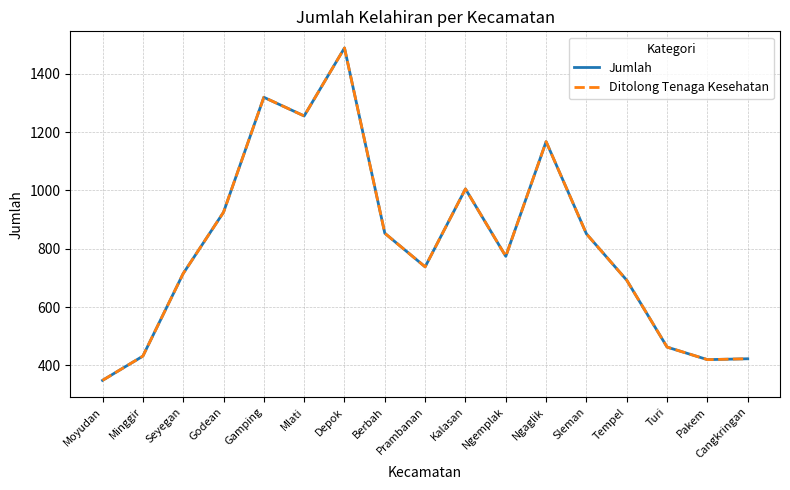

What is the difference between the Jumlah values at Sleman and Tempel?

159